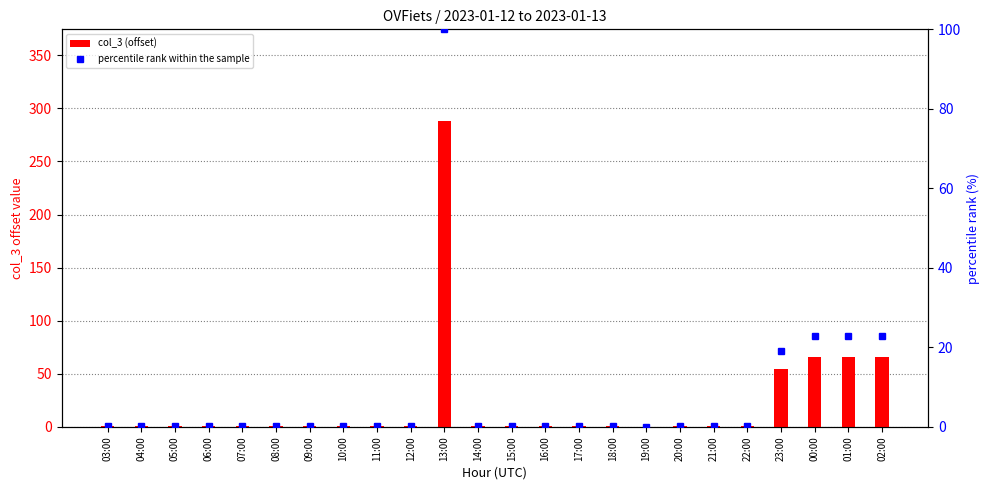

Rank the categories by col_3 (offset) value from highest to lowest.

13:00, 00:00, 01:00, 02:00, 23:00, 03:00, 04:00, 05:00, 06:00, 07:00, 08:00, 09:00, 10:00, 11:00, 12:00, 14:00, 15:00, 16:00, 17:00, 18:00, 20:00, 21:00, 22:00, 19:00